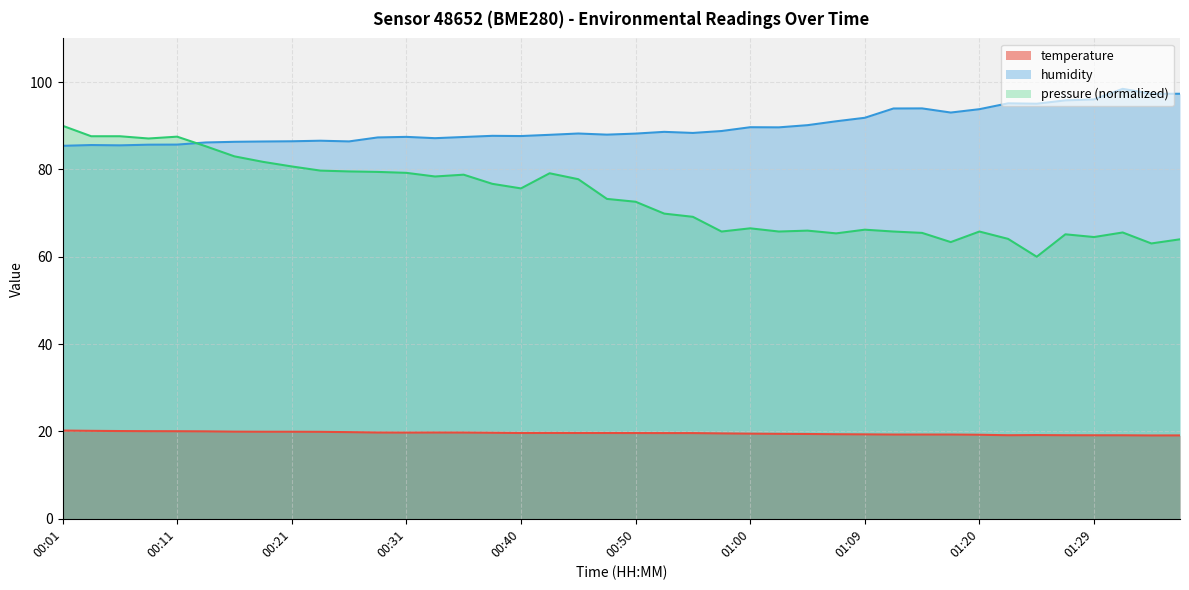

Rank the series at 00:52 from highest to lowest value.

humidity, temperature